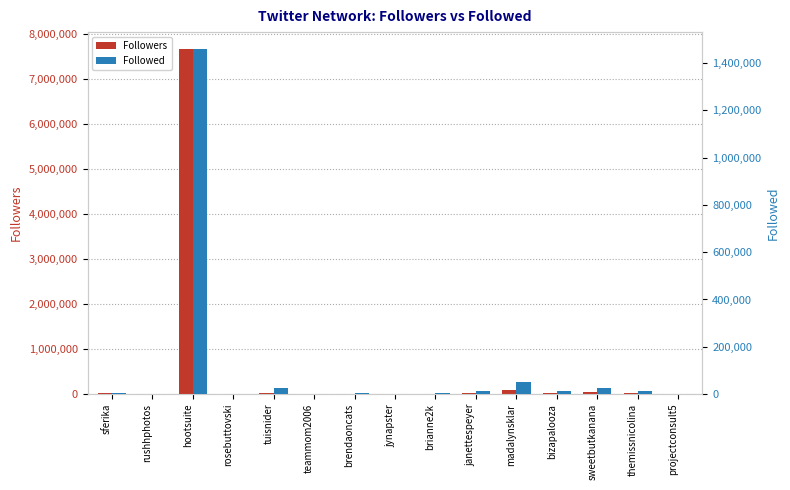

Read the Followers value at themissnicolina, to the nearest 50.

16000